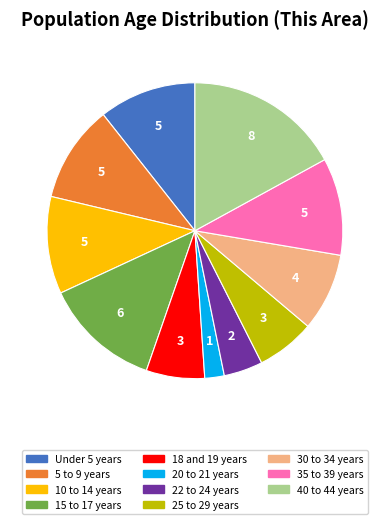

Does any single category account for the majority?

No